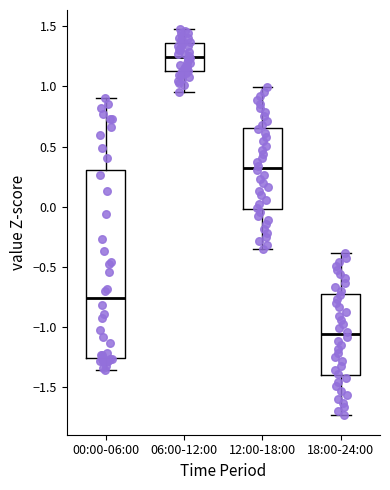

Comparing the boxes themselves (not the whiskers), which one is the tallest?

00:00-06:00